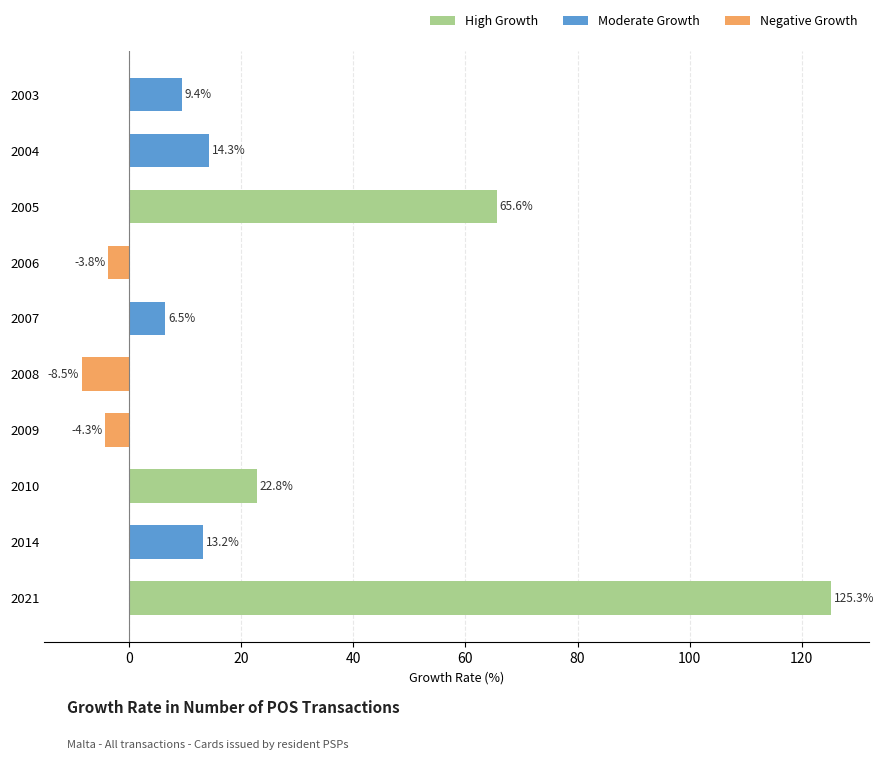

The chart shows a value of 58.2 at 2021. True or false?

False